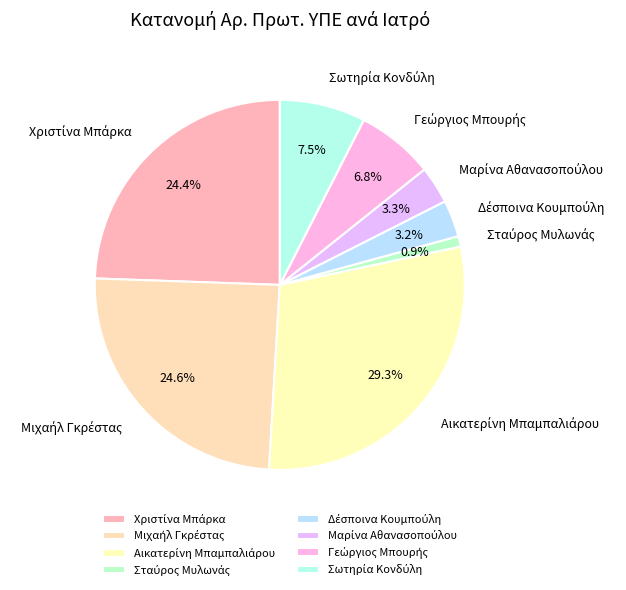

Does any single category account for the majority?

No